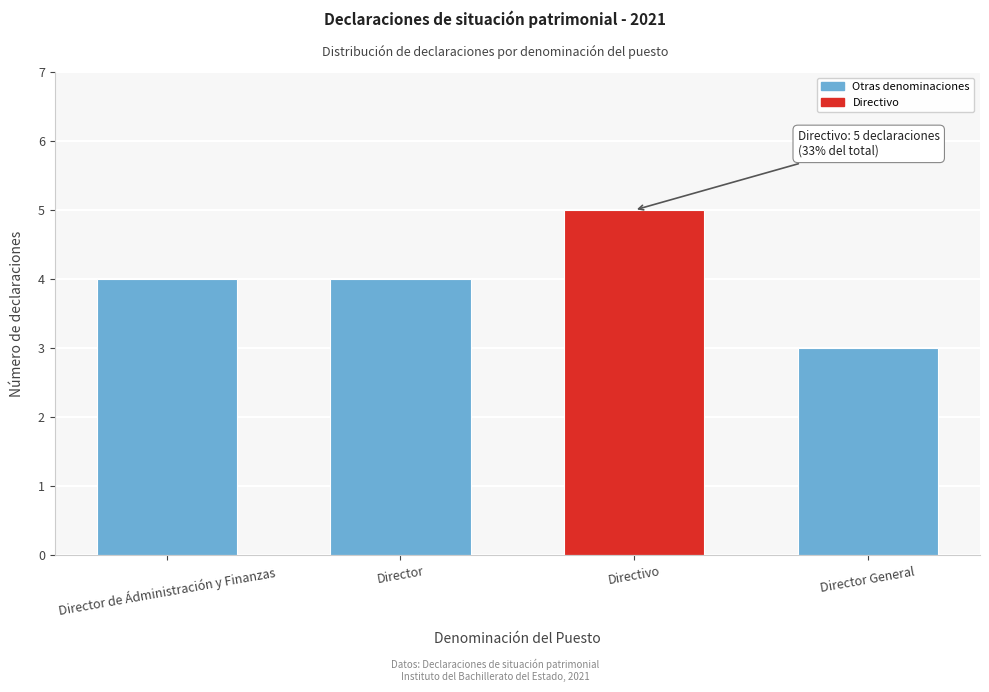

Reading right to left, list all the values displayed in this chart.

3	5	4	4